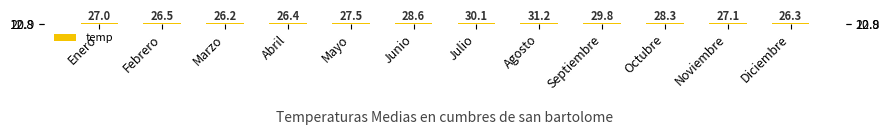

Reading left to right, what are all the values shown in this chart?

27.0	26.5	26.2	26.4	27.5	28.6	30.1	31.2	29.8	28.3	27.1	26.3